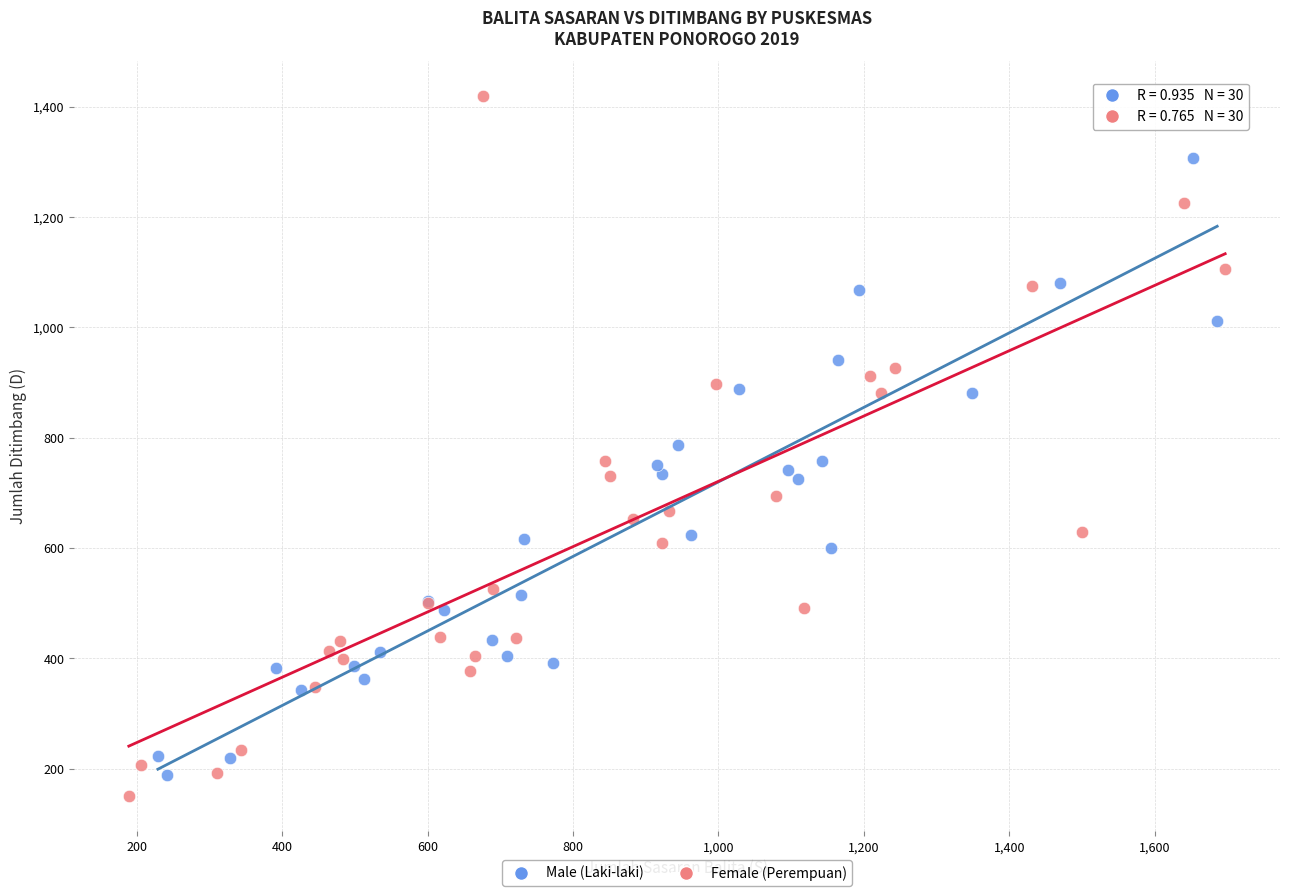

Which series has the largest Y range (max minus min)?

Female (Perempuan)